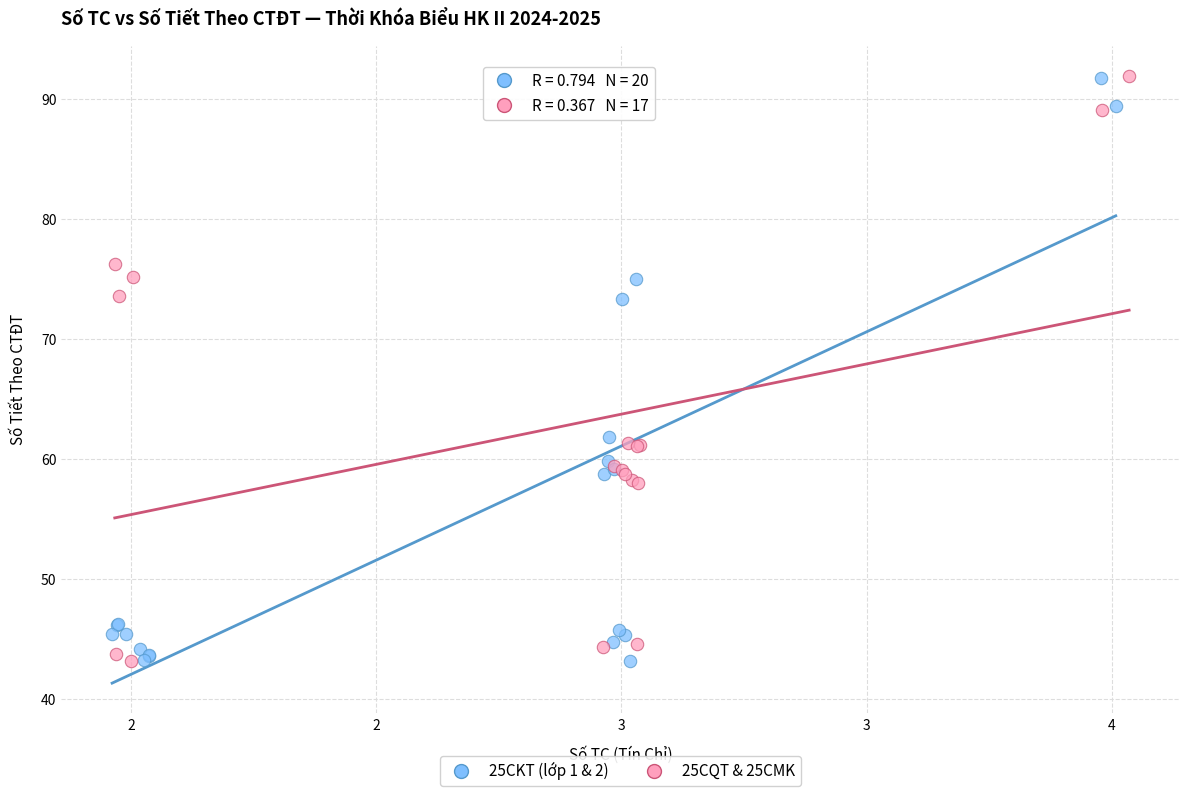

What are all the series names shown in the legend?

25CKT (lớp 1 & 2), 25CQT & 25CMK